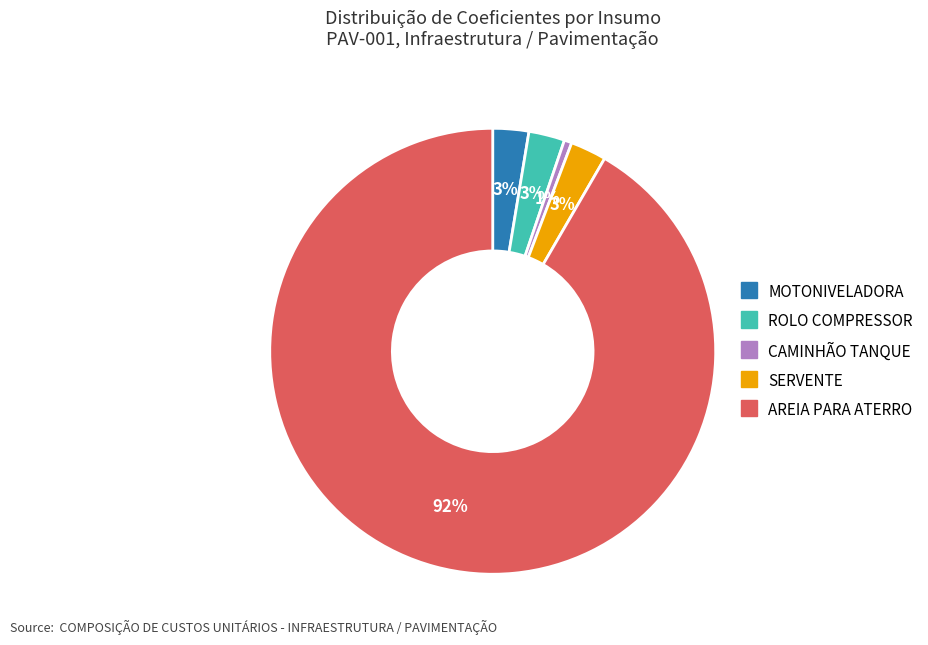

Is there a majority slice in this chart?

Yes